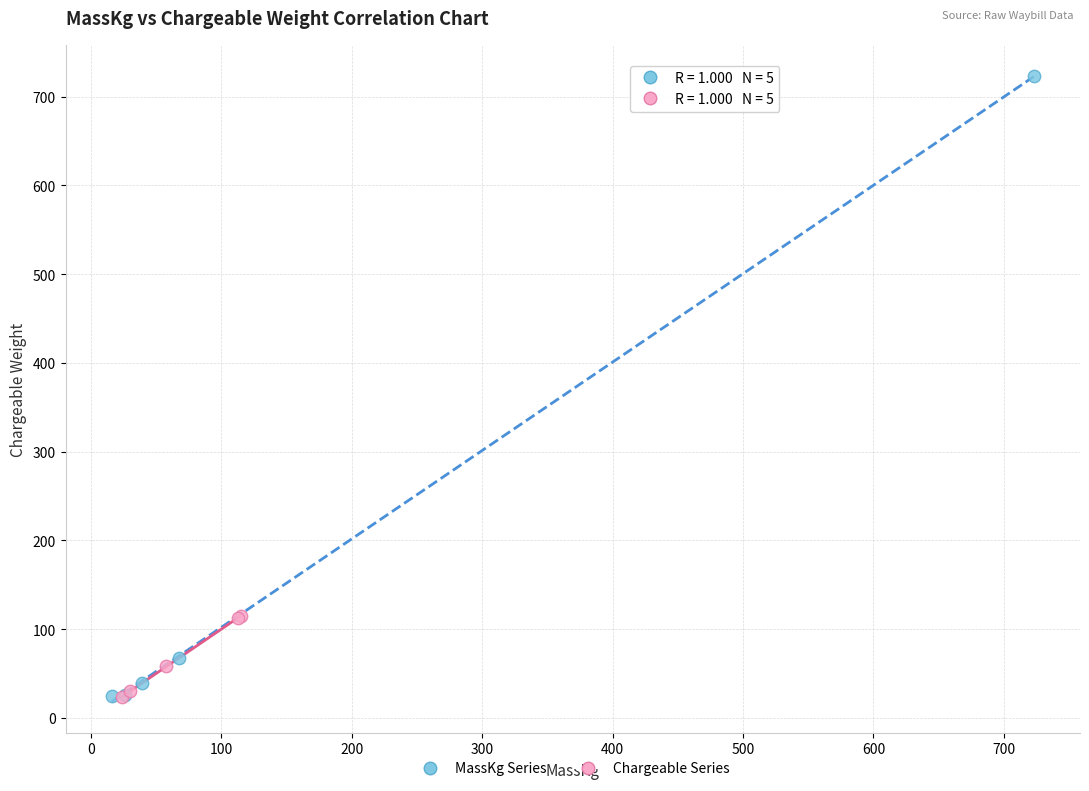

Which series contains the highest Y value?

MassKg Series